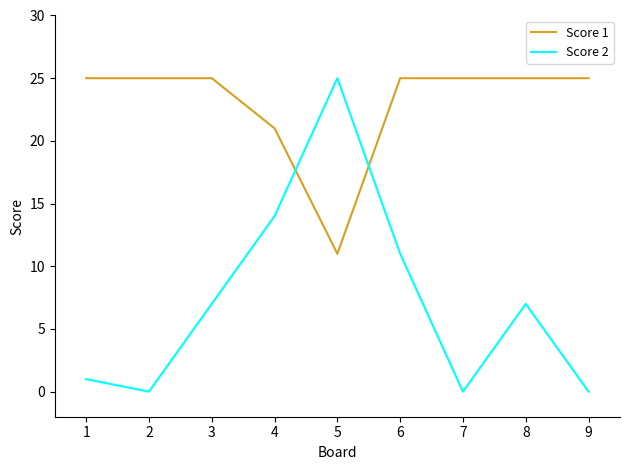

What are all the series names shown in the legend?

Score 1, Score 2